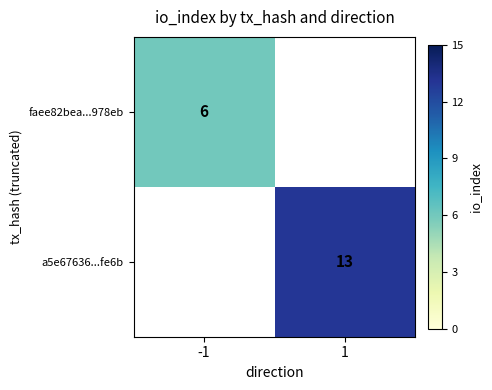

Is it true that faee82bea...978eb equals 6 at -1?

True